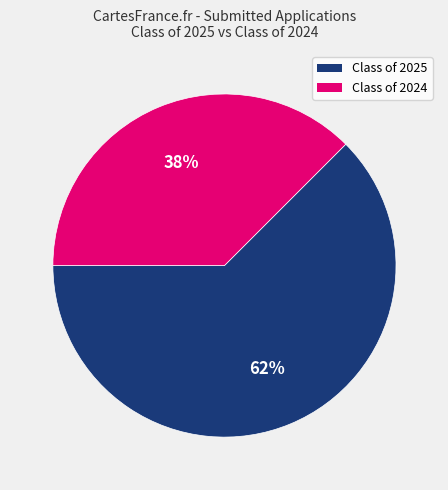

Count the number of slices in the pie.

2